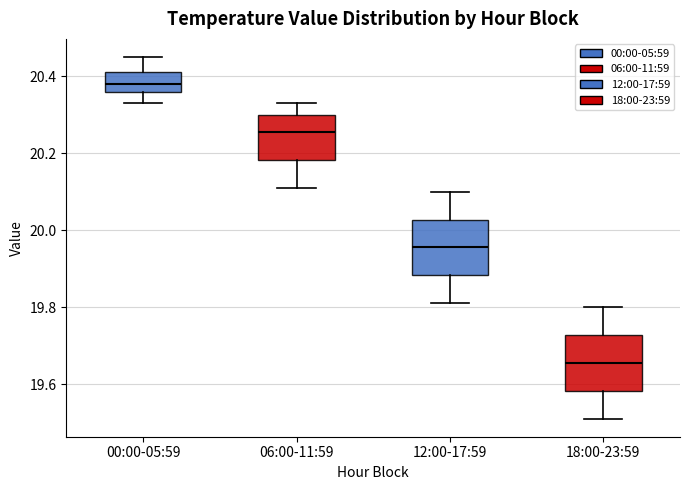

Reading left to right, read every box against the y-axis: the position of its median line, the range the box covers, and the ends of its whiskers. The values are not printed on the chart, so give them approximately, as read against the axis.

00:00-05:59: median 20.38, box 20.36 to 20.42, whiskers 20.34 to 20.46
06:00-11:59: median 20.26, box 20.18 to 20.30, whiskers 20.12 to 20.34
12:00-17:59: median 19.96, box 19.88 to 20.02, whiskers 19.82 to 20.10
18:00-23:59: median 19.66, box 19.58 to 19.72, whiskers 19.52 to 19.80